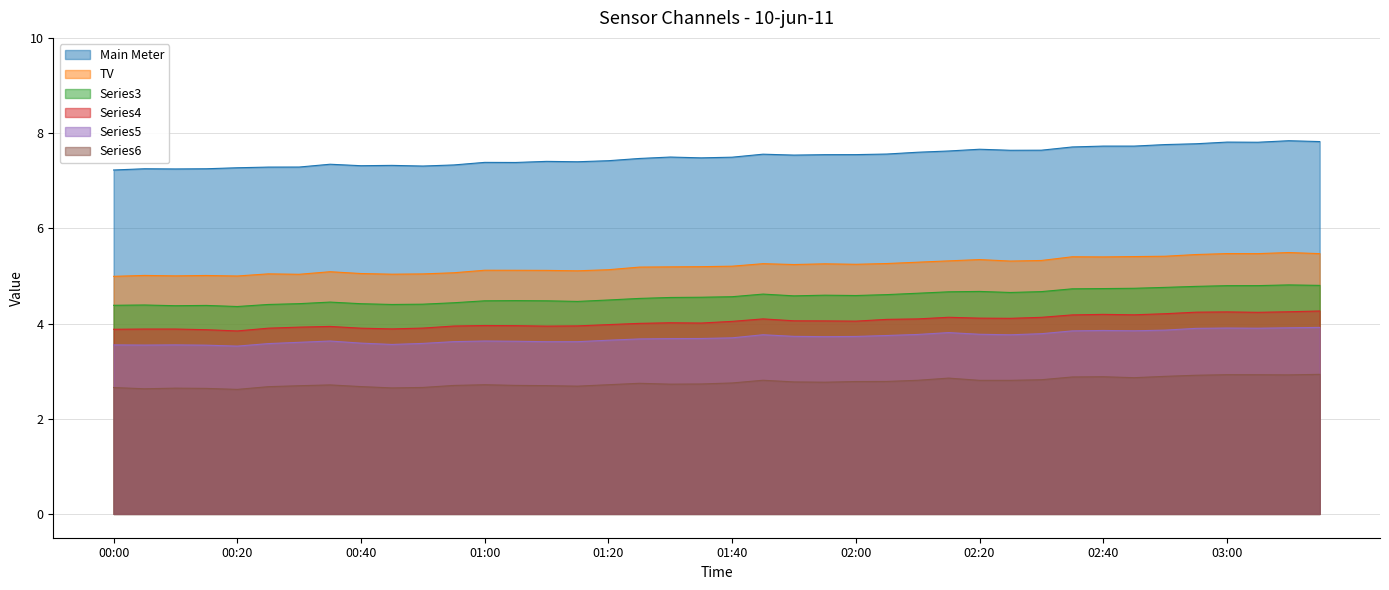

The value of Series4 at 01:55 is 4.1. True or false?

True